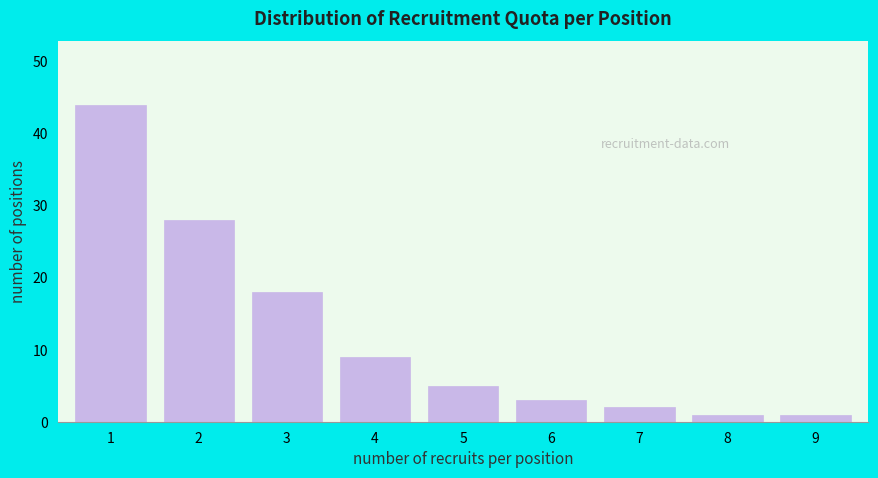

Reading left to right, what are all the values shown in this chart?

1=44	2=28	3=18	4=9	5=5	6=3	7=2	8=1	9=1